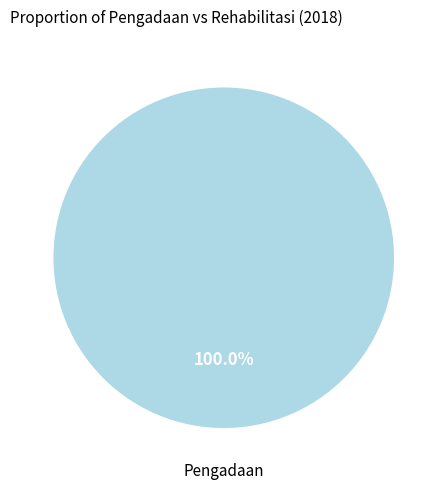

How many slices are in this pie chart?

1